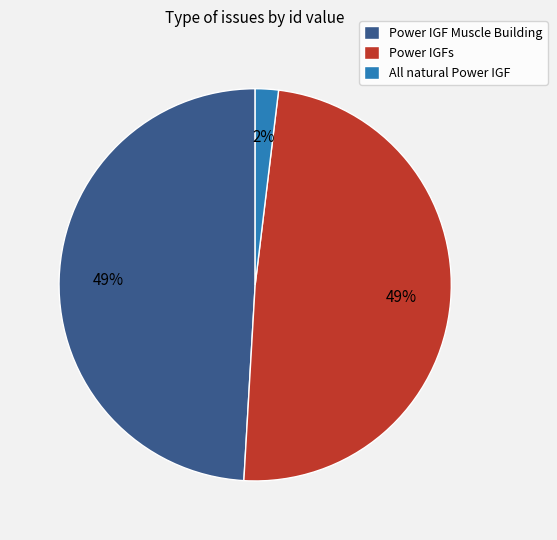

Is there any slice that represents more than half of the pie?

No